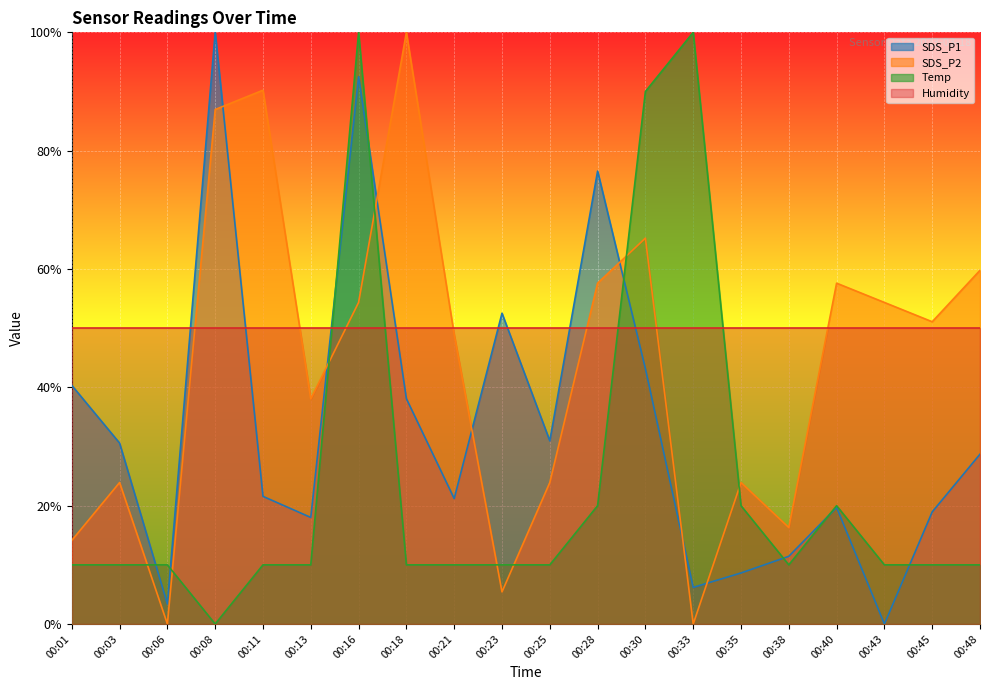

What is the value of the SDS_P1 point at the 19th from the left?

18.9